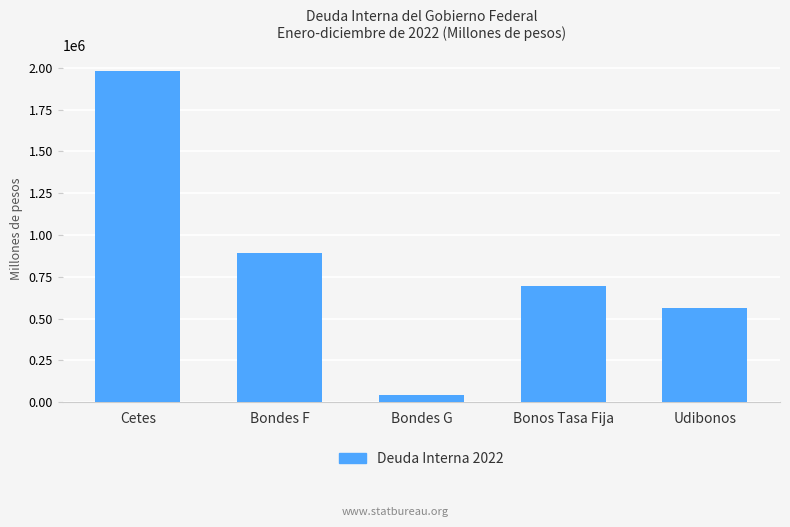

Where does the data first go above 697349?

Cetes